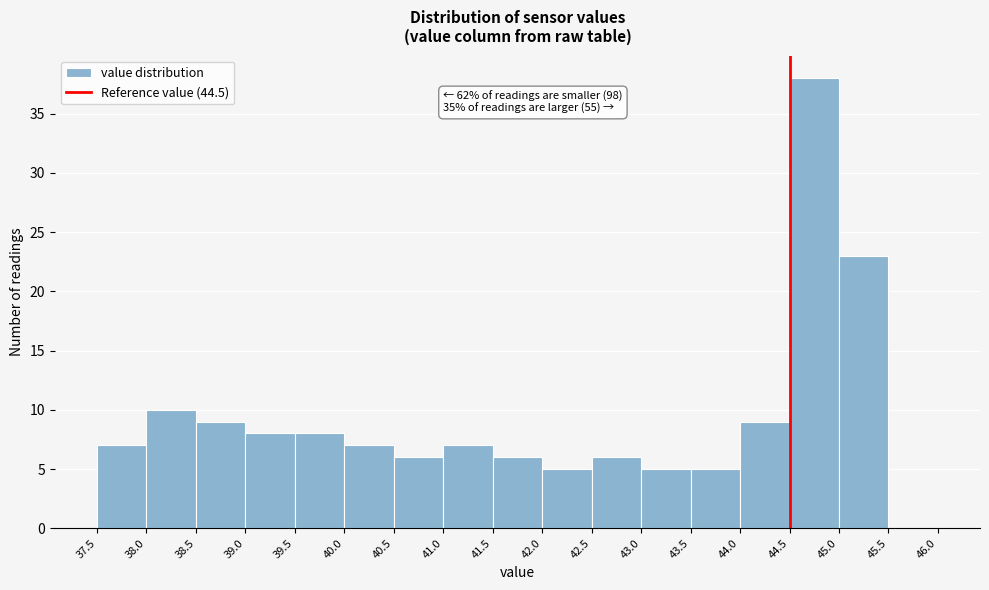

Over which range of the x-axis is the bar tallest?

44.5 to 45.0